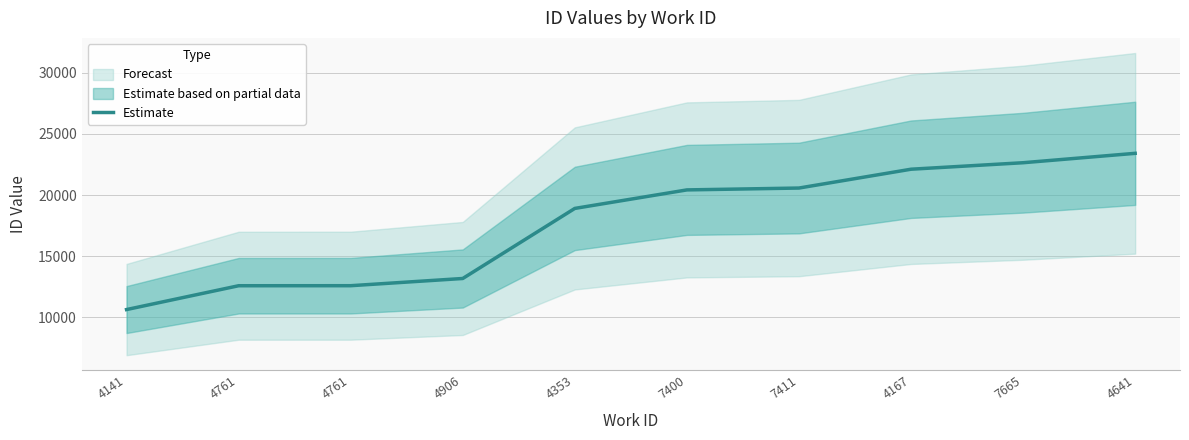

What is the label of the 10th point from the left?

4641